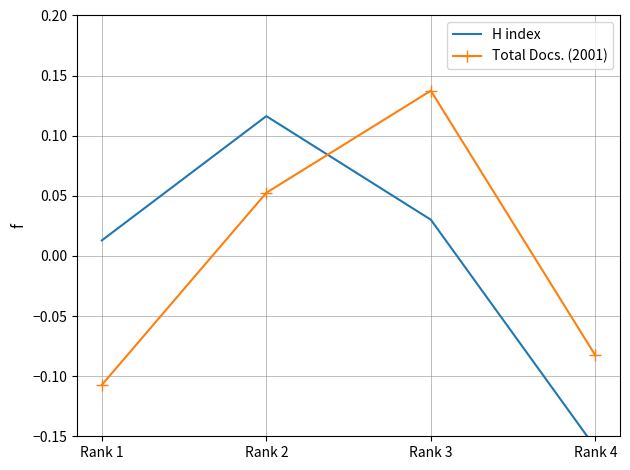

Which category has the highest value across all series?

Rank 3